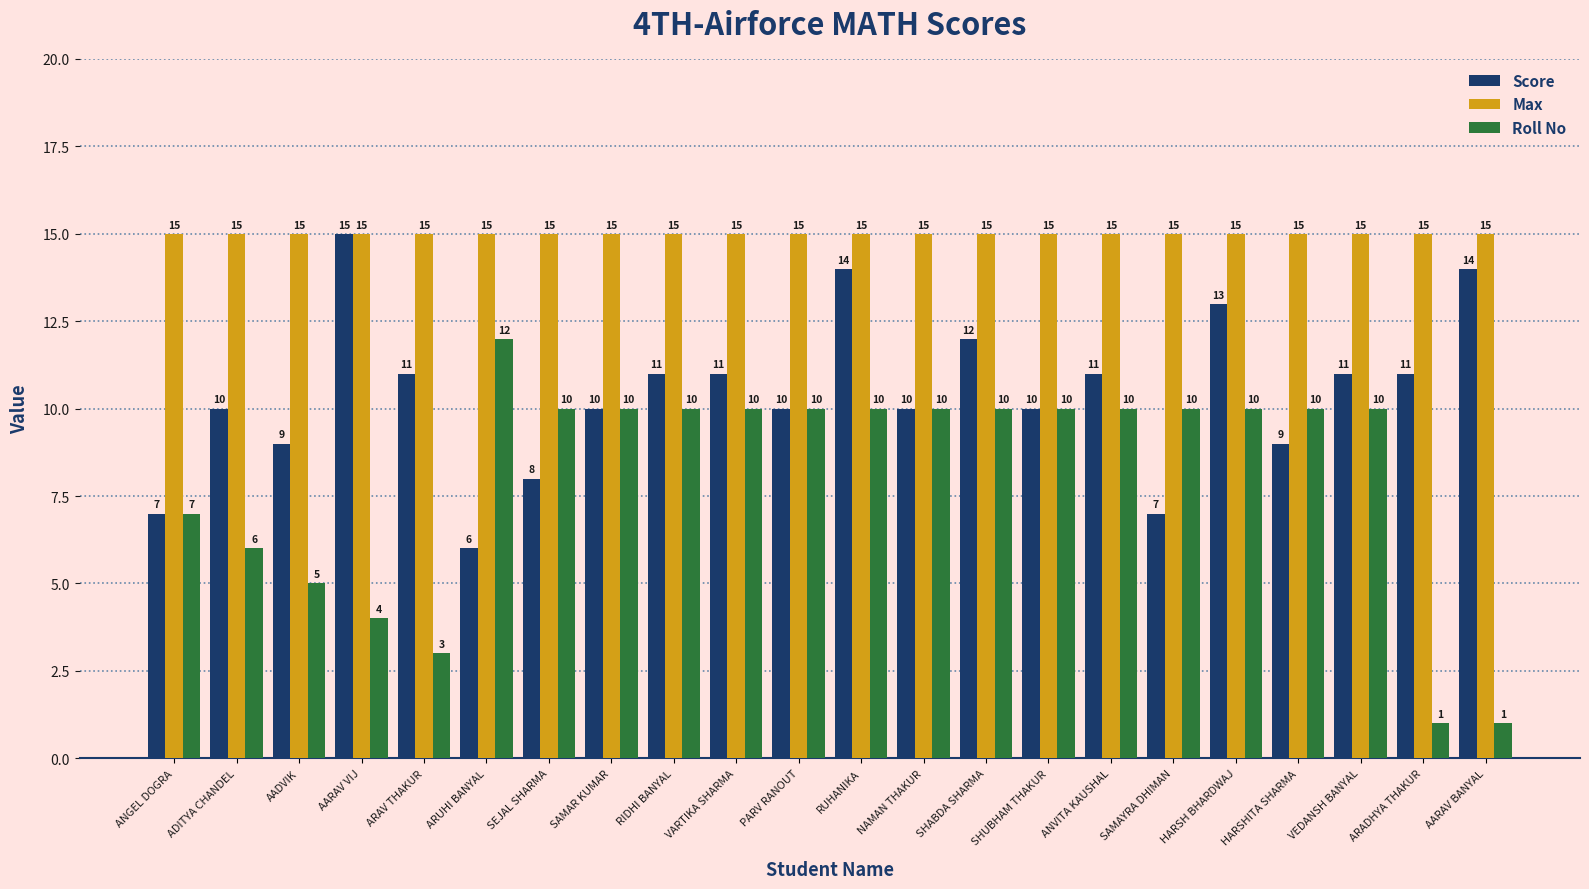

Are the bars grouped side by side (vs. stacked)?

Yes